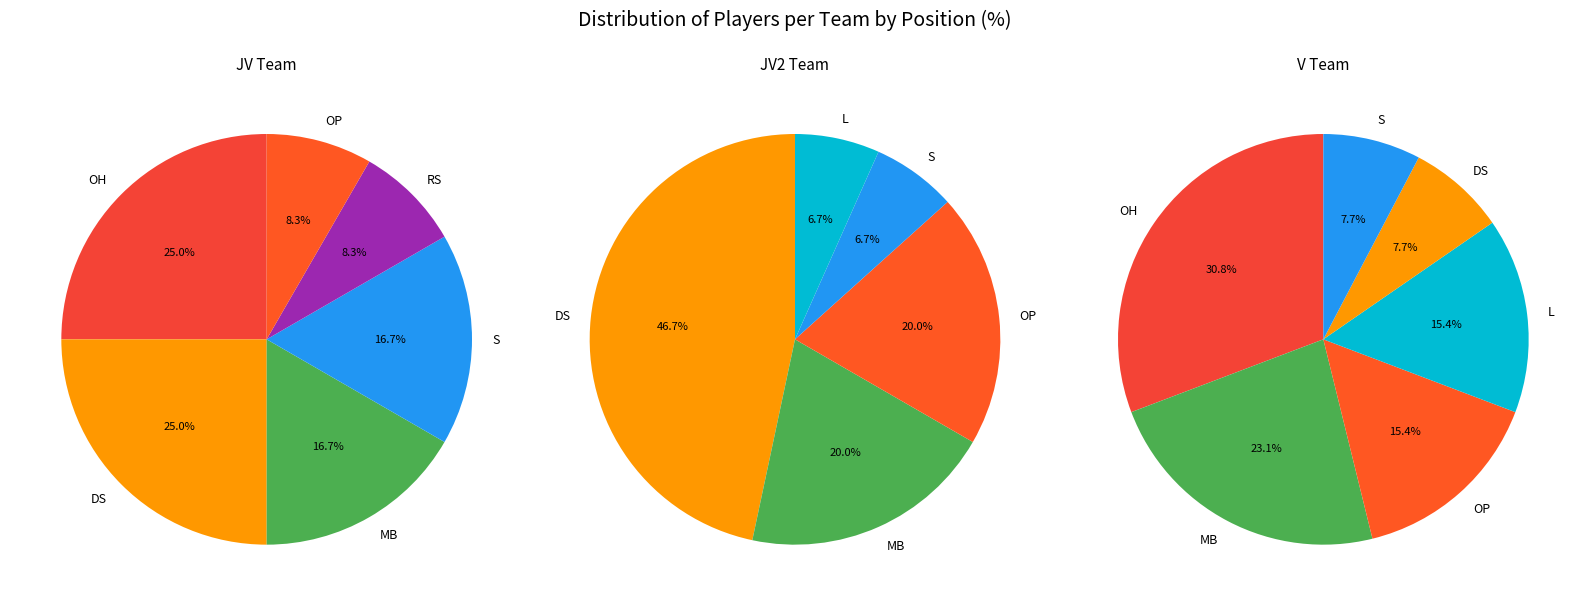

What percentage do JV and JV2 together represent?

67.5%